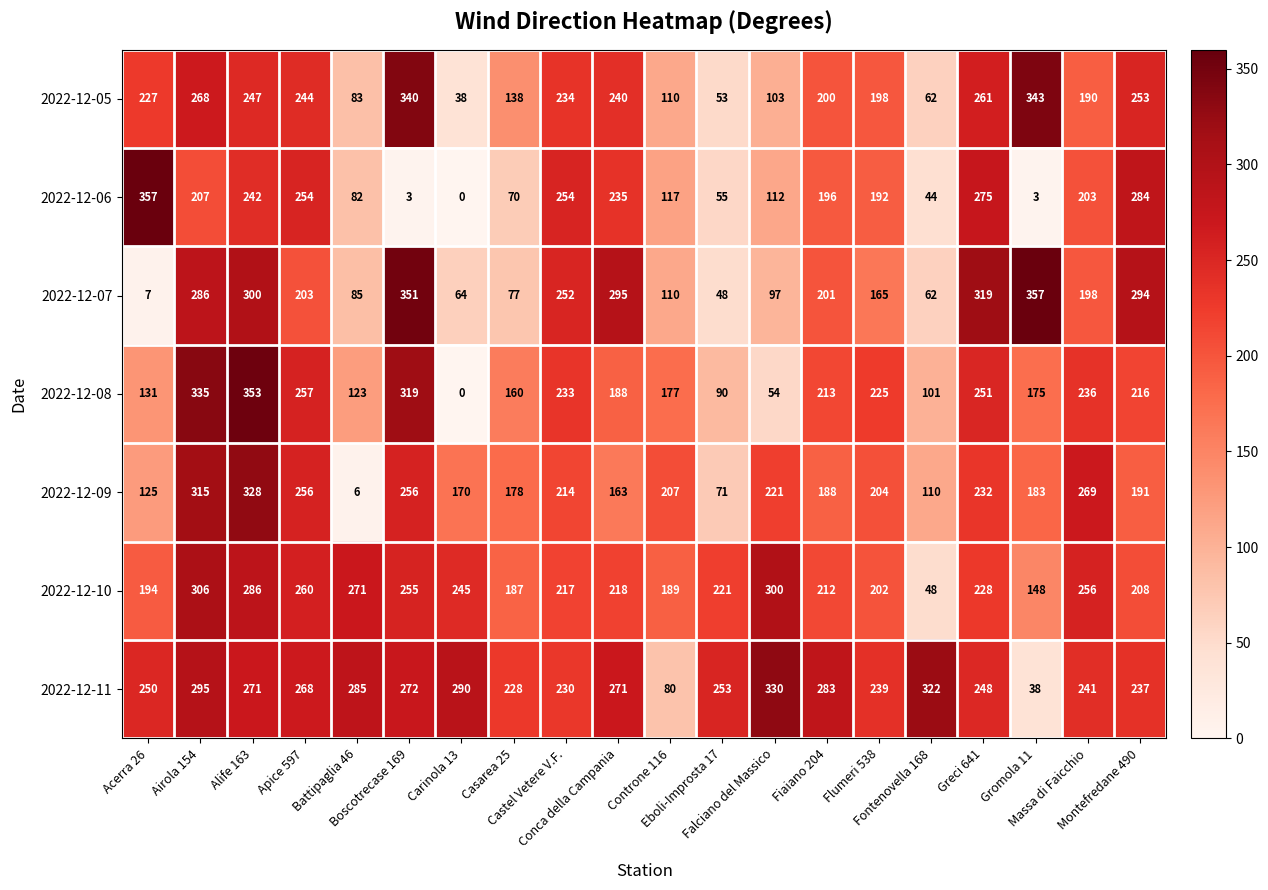

What is the maximum value for 2022-12-11?

330